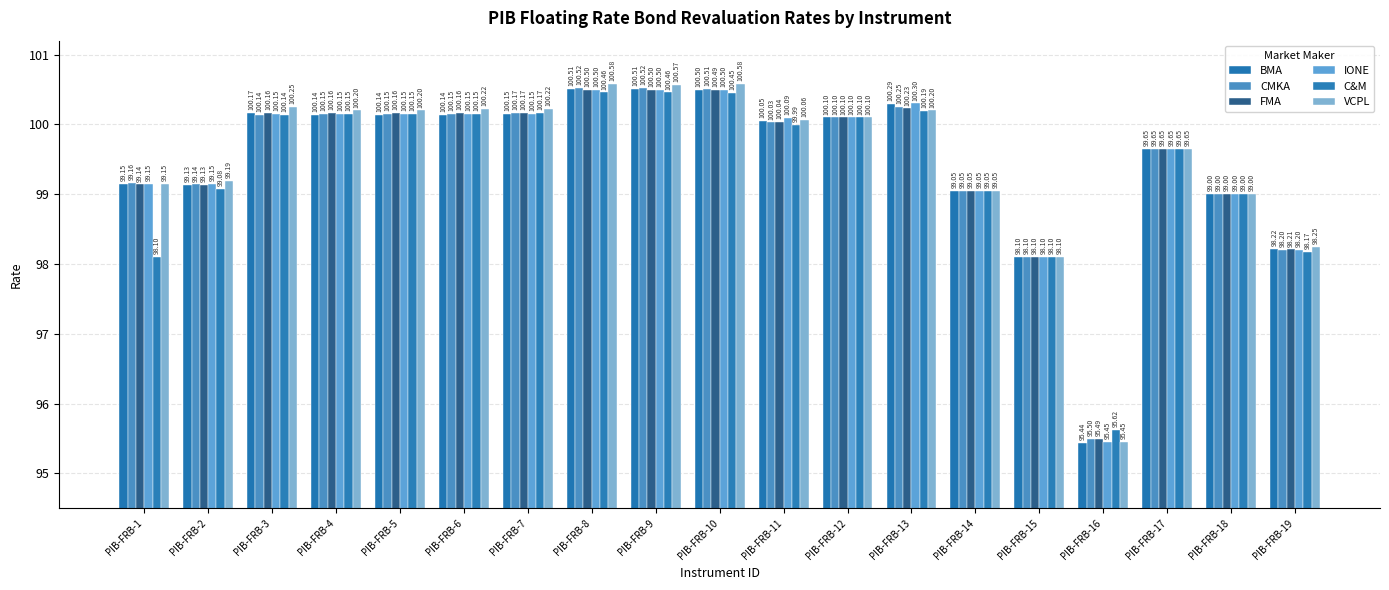

At which category is the sum across all series the highest?

PIB-FRB-8